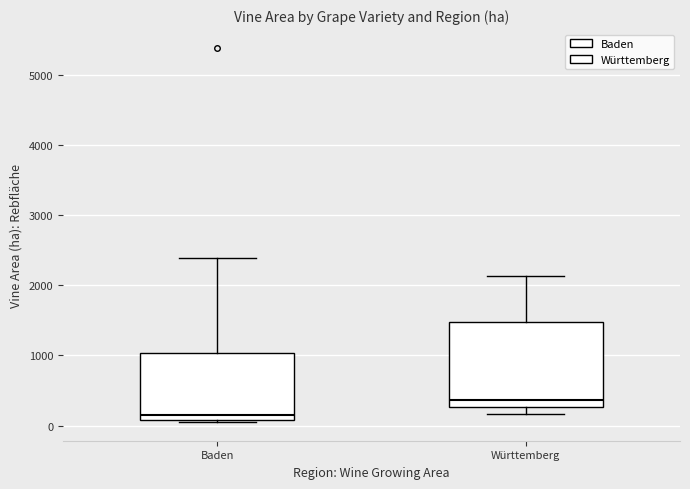

Which box's median line is the lowest?

Baden